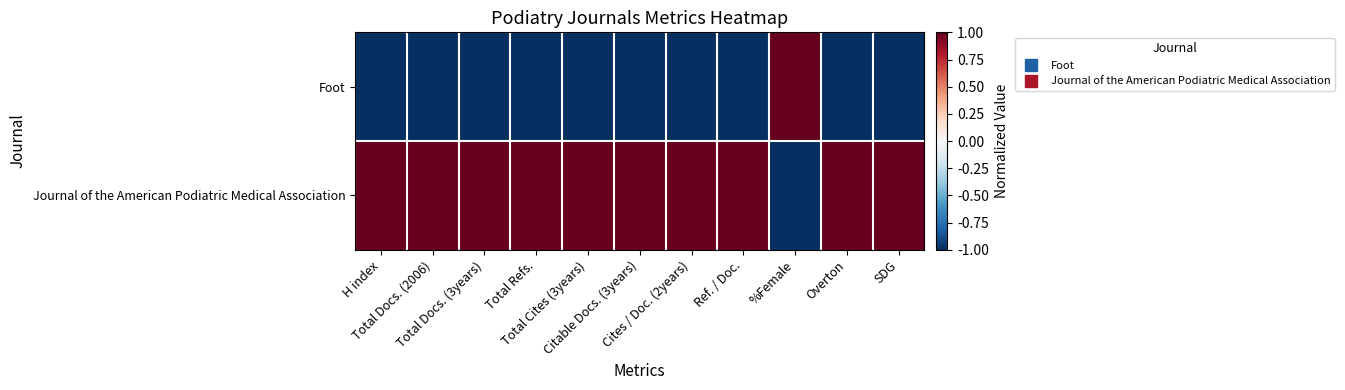

Reading left to right, extract all data points from this chart.

Foot: H index=-1	Total Docs. (2006)=-1	Total Docs. (3years)=-1	Total Refs.=-1	Total Cites (3years)=-1	Citable Docs. (3years)=-1	Cites / Doc. (2years)=-1	Ref. / Doc.=-1	%Female=1	Overton=-1	SDG=-1
Journal of the American Podiatric Medical Association: H index=1	Total Docs. (2006)=1	Total Docs. (3years)=1	Total Refs.=1	Total Cites (3years)=1	Citable Docs. (3years)=1	Cites / Doc. (2years)=1	Ref. / Doc.=1	%Female=-1	Overton=1	SDG=1